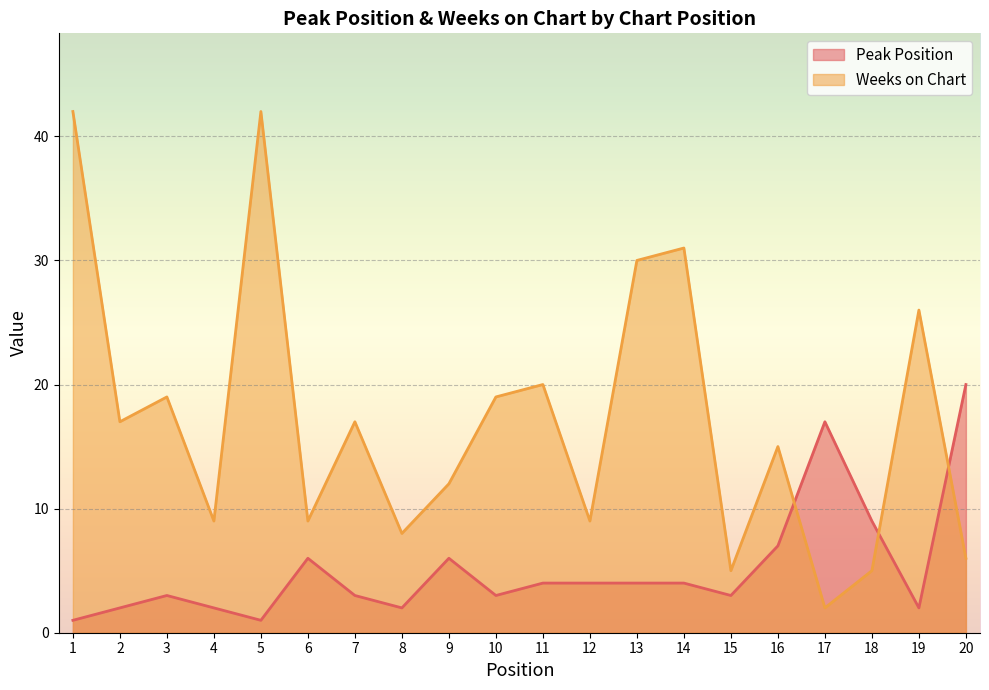

At which label is Weeks on Chart closest to 22?

11